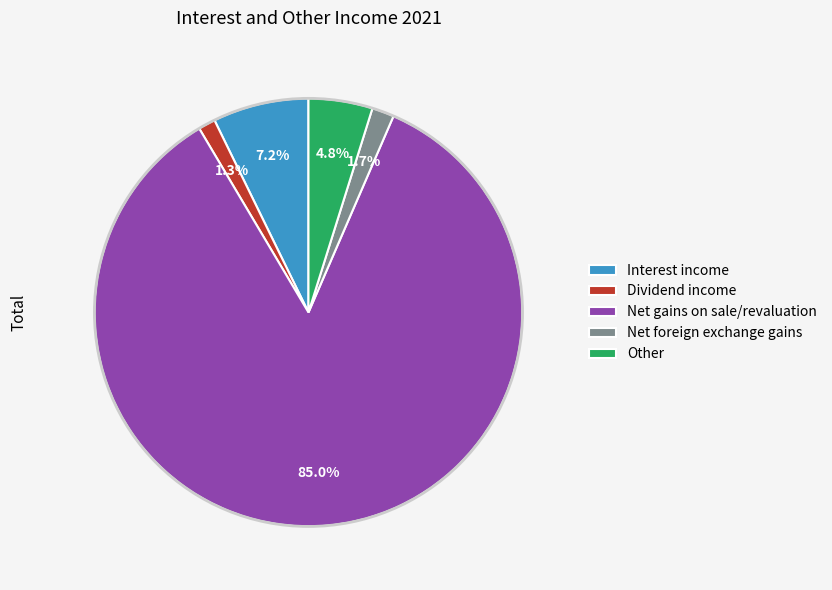

The Other slice represents 5% of the pie. True or false?

True